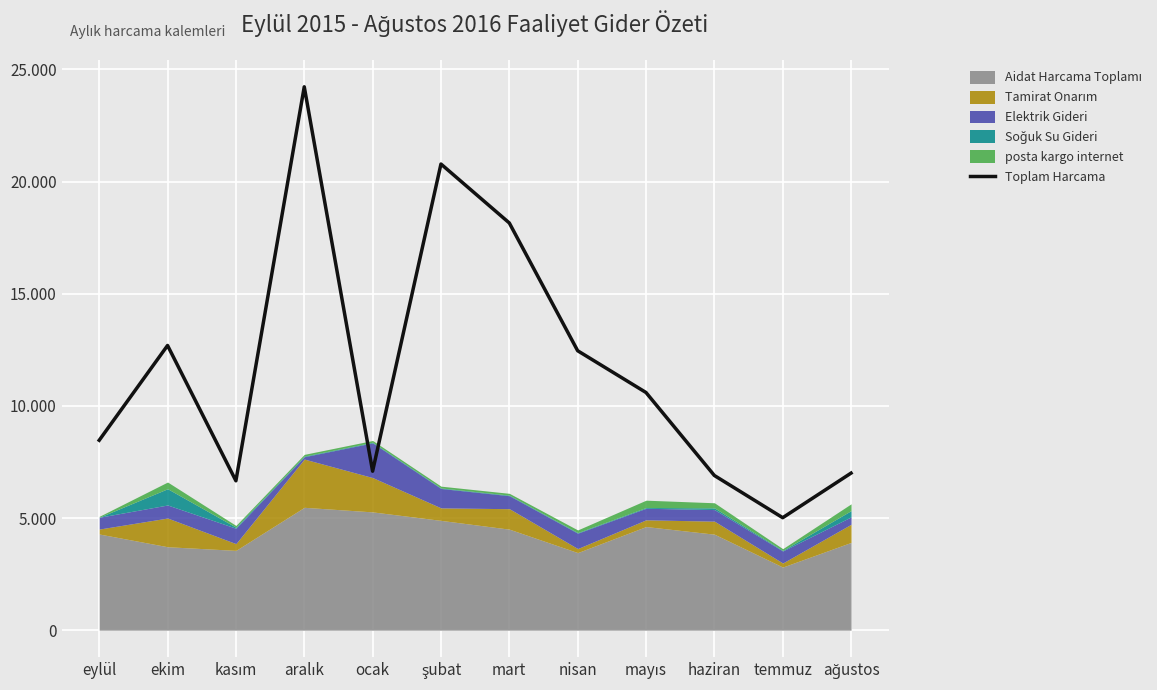

Which label corresponds to the largest value in the chart?

aralık